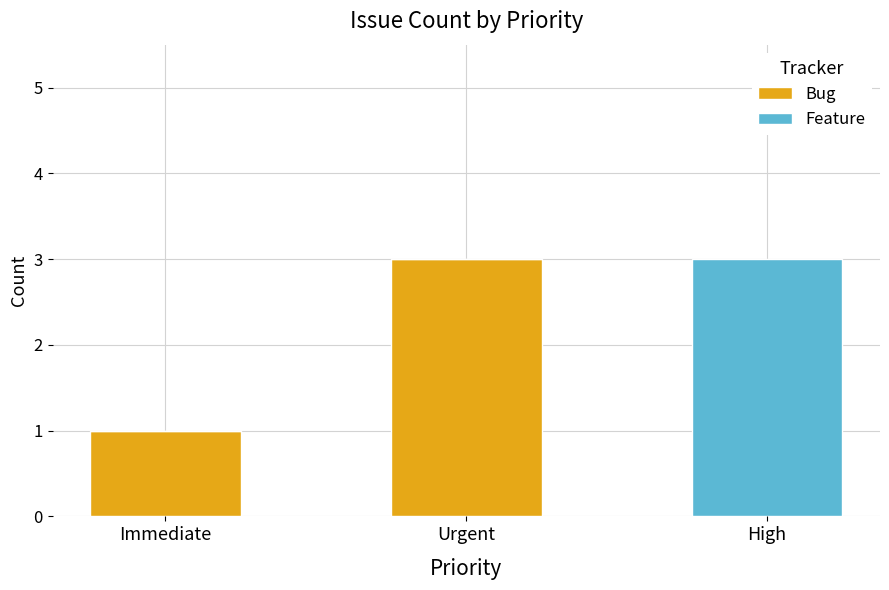

What is the average value of the Bug series?

1